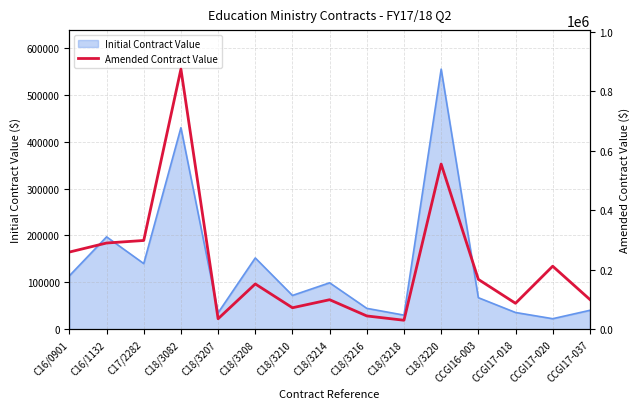

What is the label of the 3rd point from the left?

C17/2282